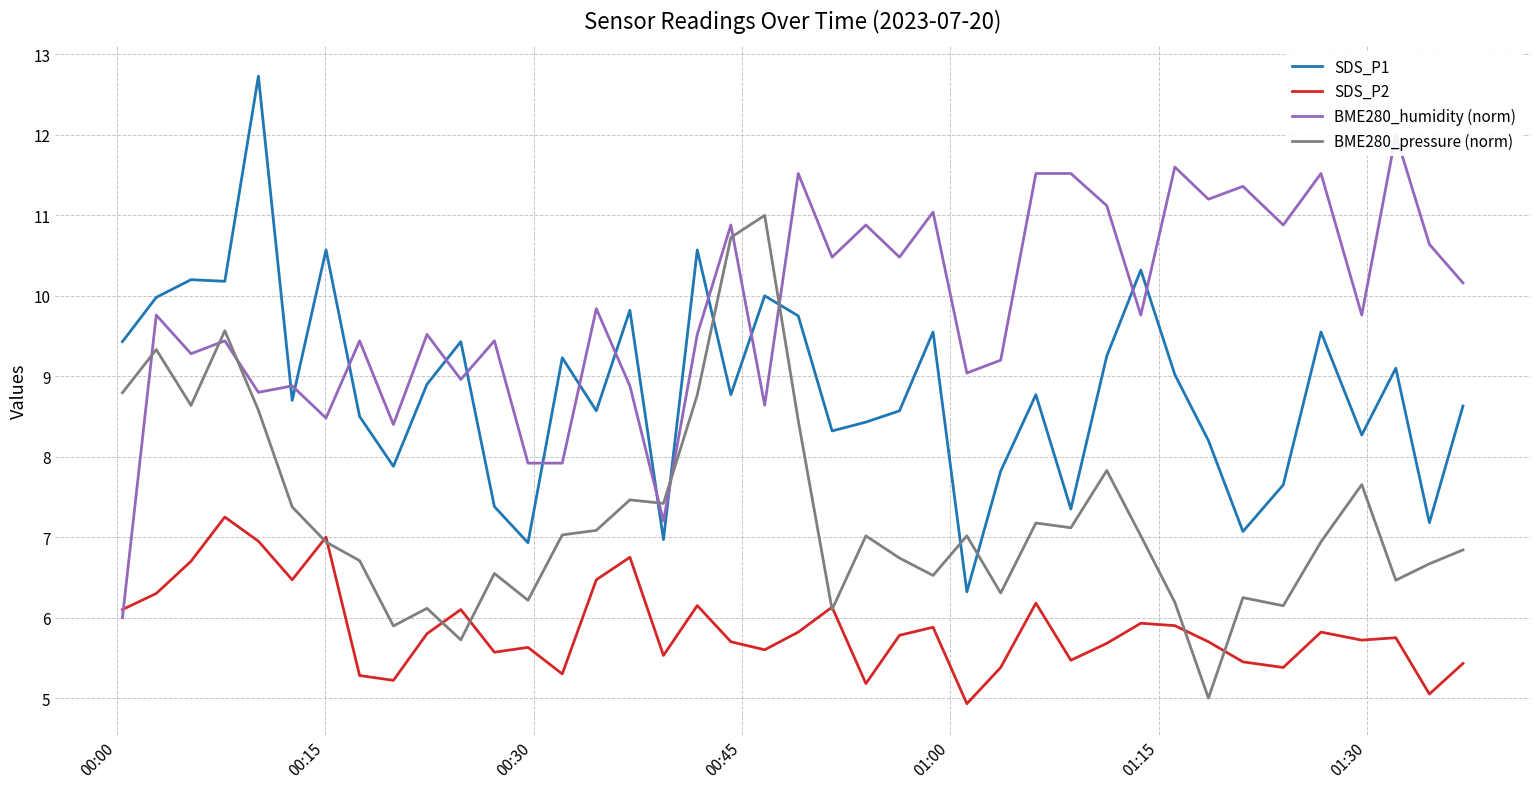

What is the lowest value of the SDS_P1 series?

6.3